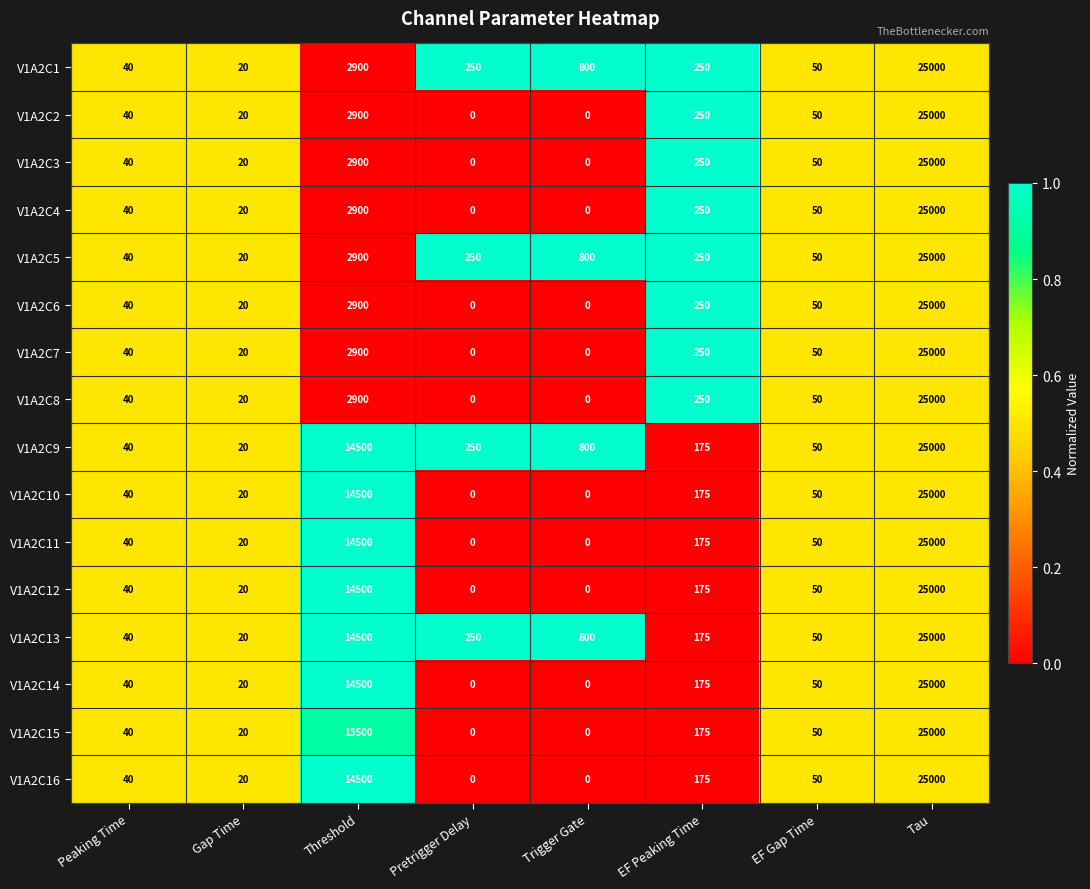

What is the sum of all V1A2C1 values?

29310